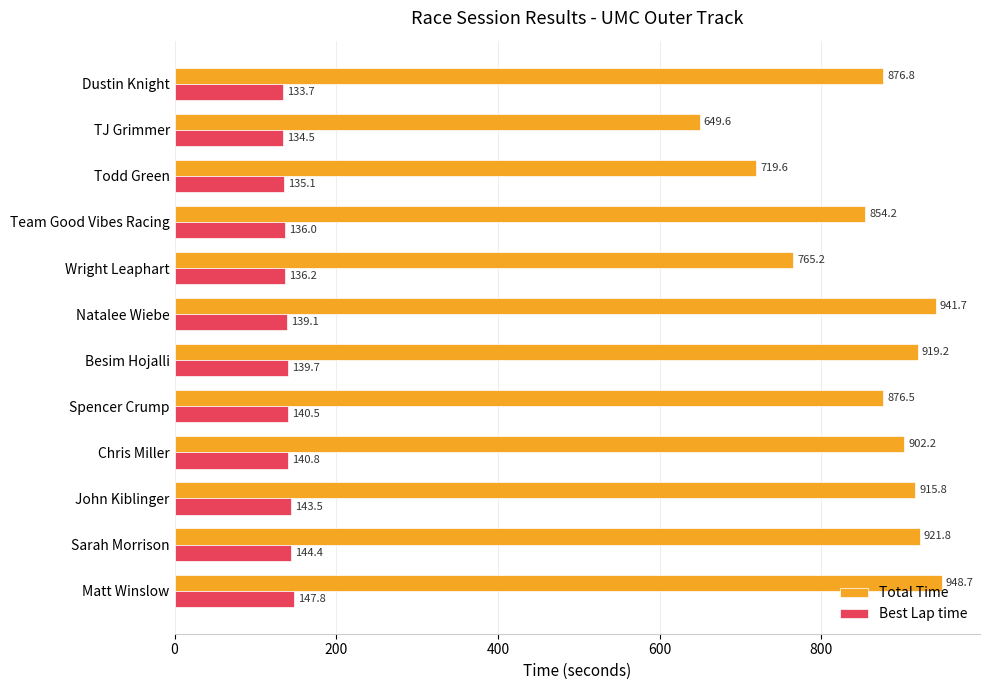

Which series has the largest total across all categories?

Total Time